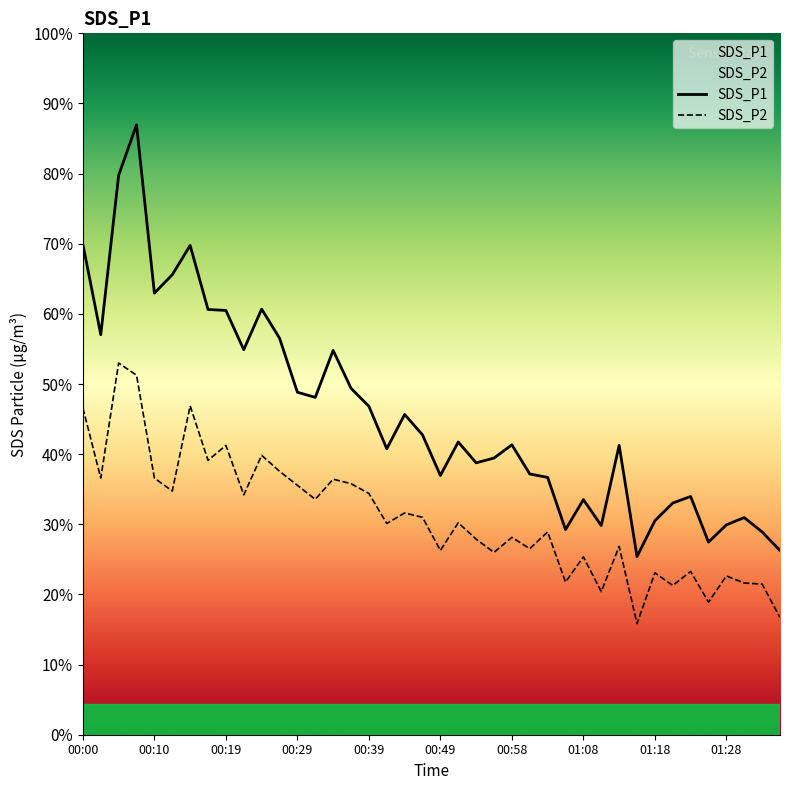

What is the difference between the highest and lowest values at 26?

4.0